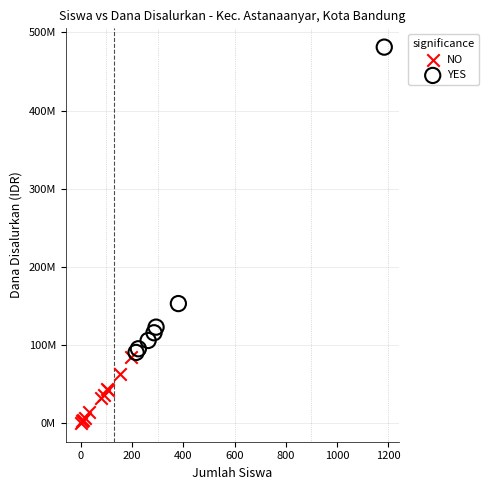

Which series contains the highest Y value?

YES